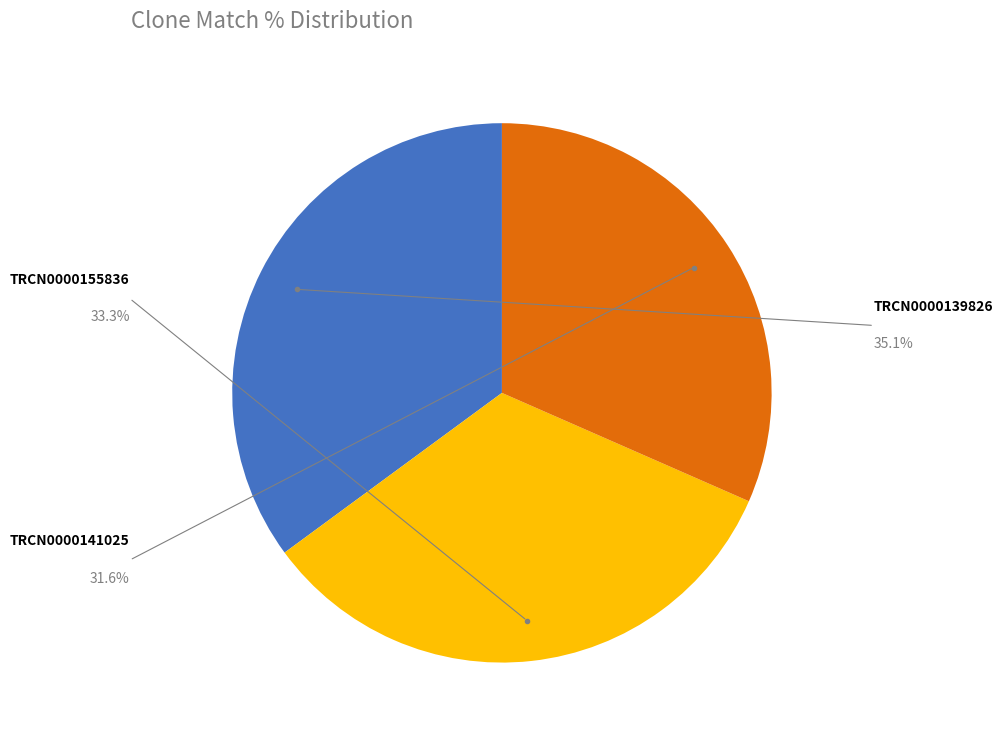

How many slices are in this pie chart?

3